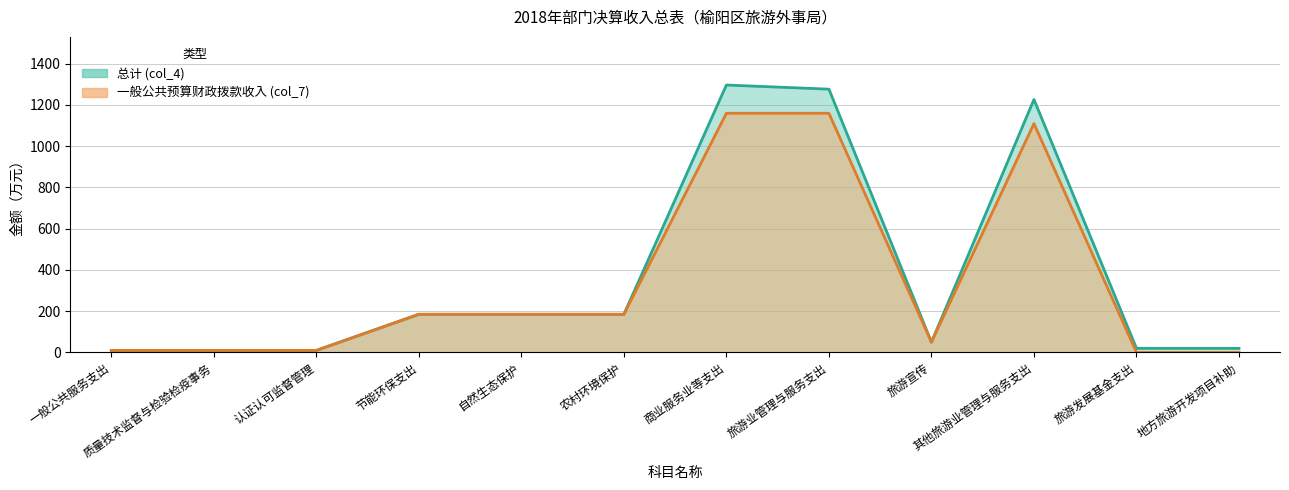

Reading right to left, what are all the values shown in this chart?

总计 (col_4): 20.0	20.0	1226.1	50.0	1276.1	1296.1	185.0	185.0	185.0	10.0	10.0	10.0
一般公共预算财政拨款收入 (col_7): 0.0	0.0	1109.2	50.0	1159.2	1159.2	185.0	185.0	185.0	10.0	10.0	10.0